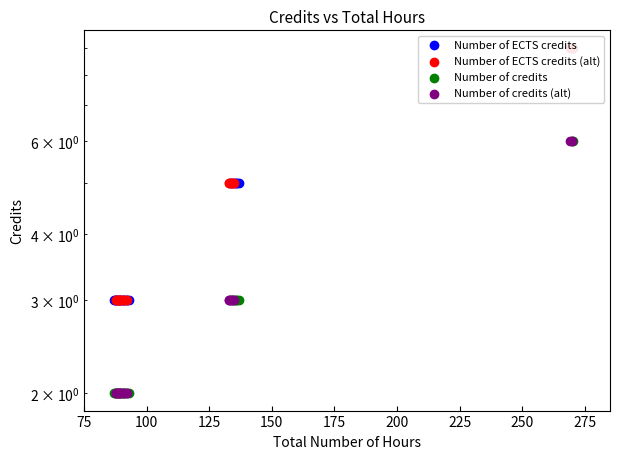

Which series contains the lowest Y value?

Number of credits